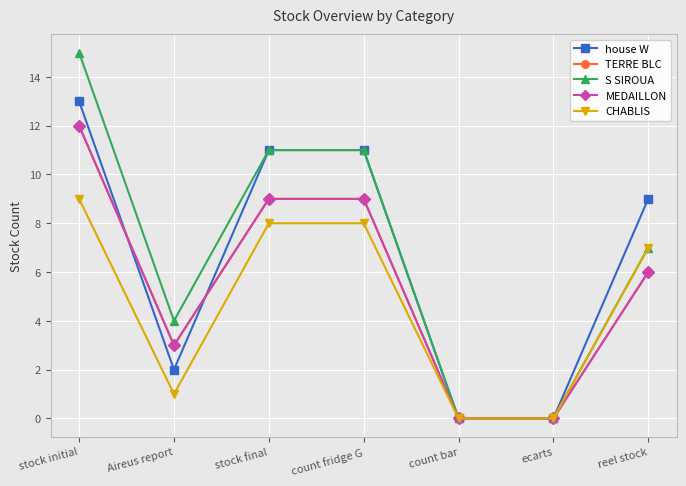

Reading left to right, list all the values displayed in this chart.

house W: 13	2	11	11	0	0	9
TERRE BLC: 12	3	9	9	0	0	6
S SIROUA: 15	4	11	11	0	0	7
MEDAILLON: 12	3	9	9	0	0	6
CHABLIS: 9	1	8	8	0	0	7